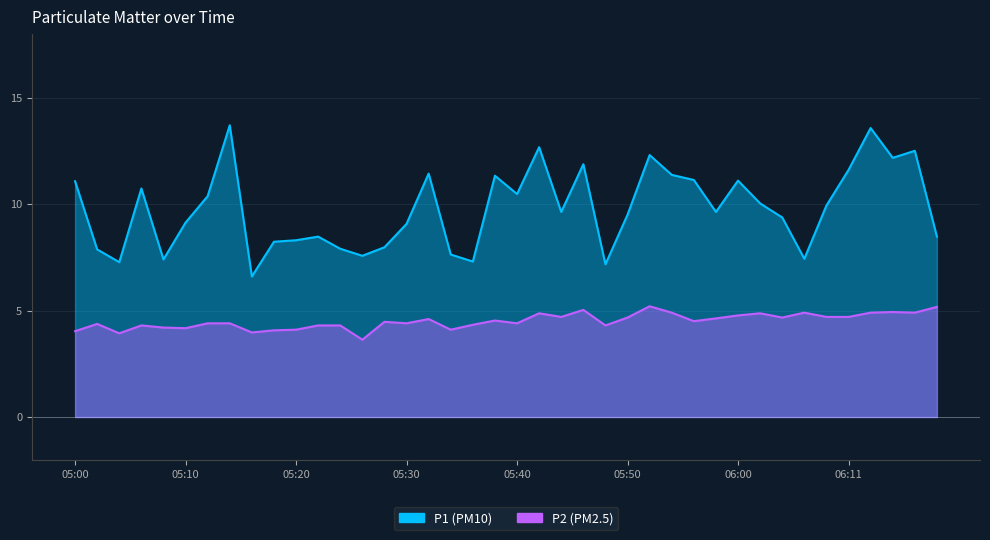

Does the chart display data point markers on the line(s)?

No